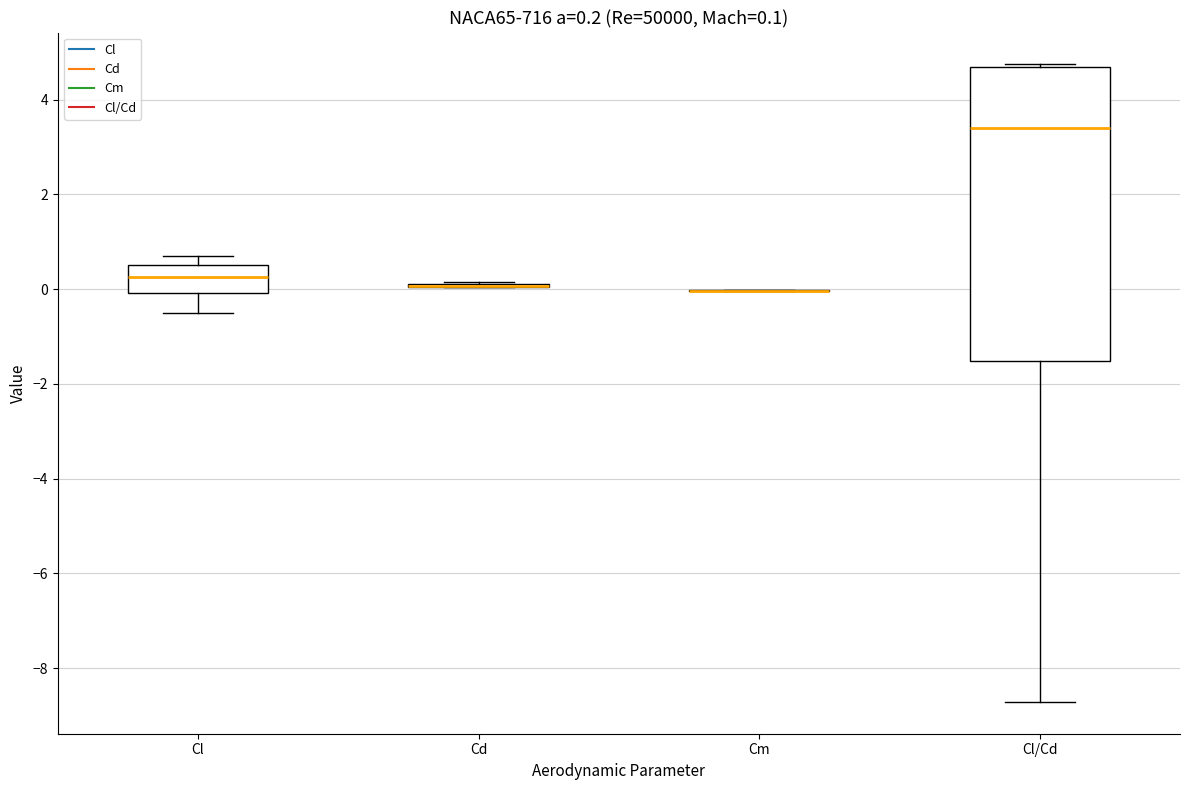

Comparing the boxes themselves (not the whiskers), which one is the tallest?

Cl/Cd